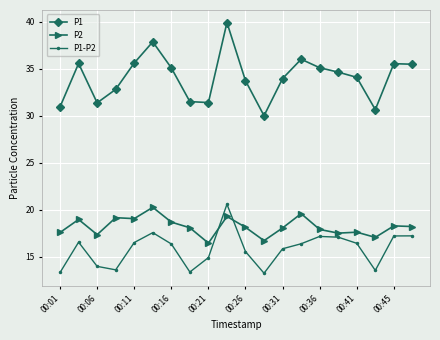

In P1-P2, how many points are higher than both neighbors (excluding endpoints)?

4